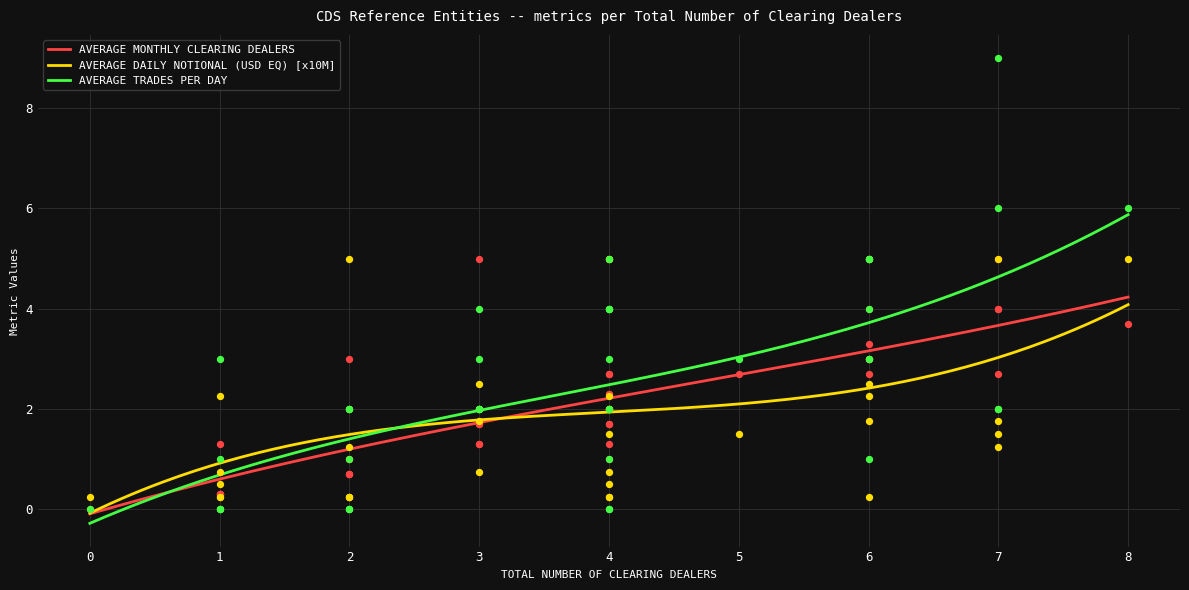

Which series has the largest total across all categories?

AVERAGE TRADES PER DAY